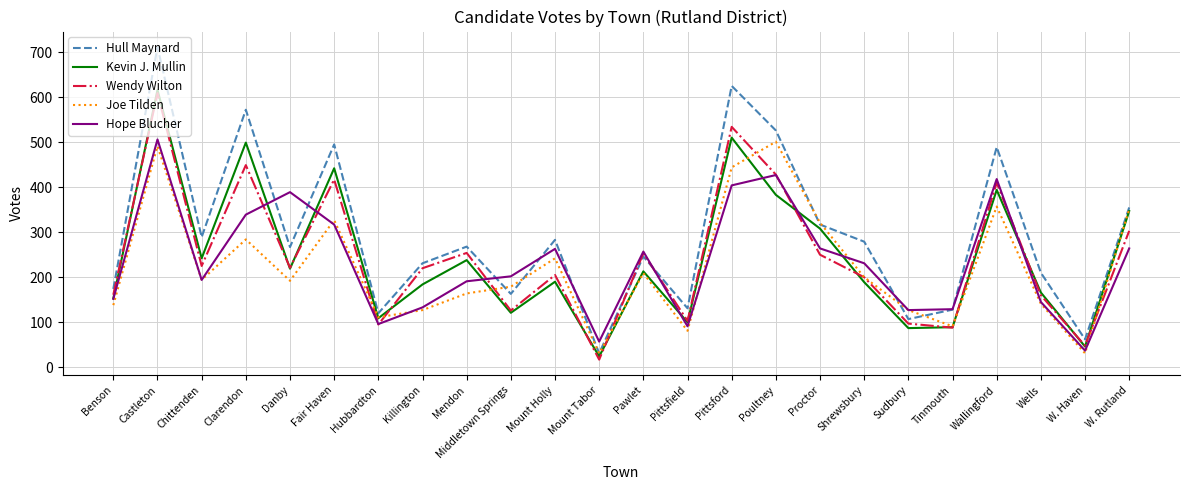

Is it true that Joe Tilden equals 61 at Chittenden?

False